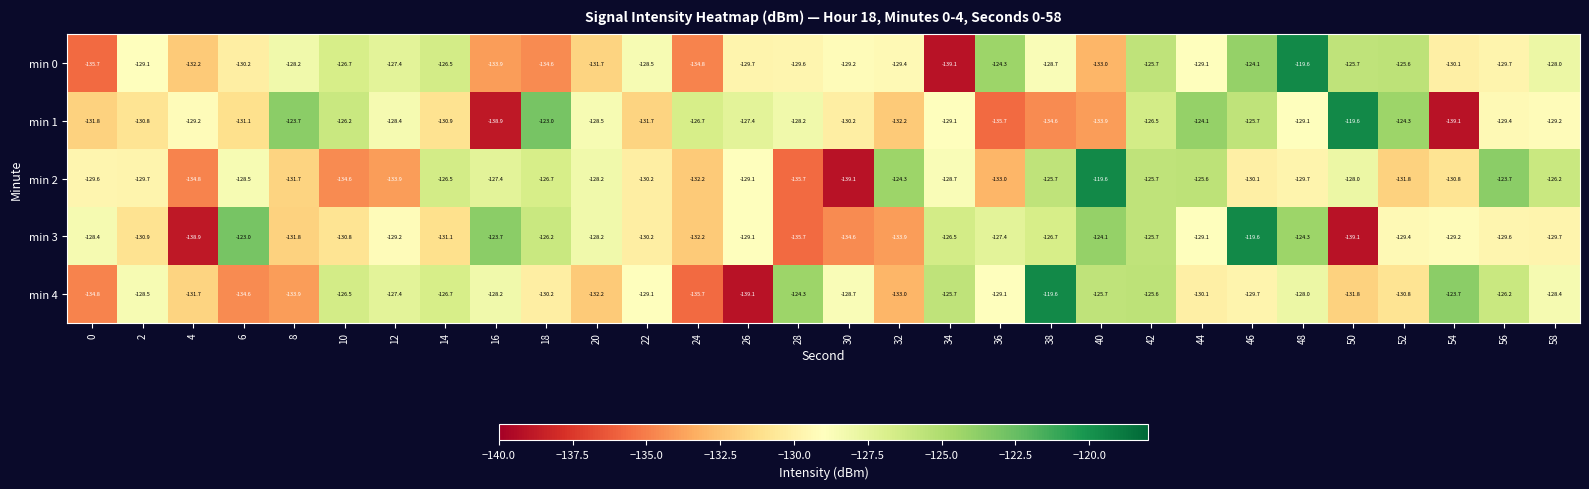

What is the minimum value shown in the chart?

-139.1